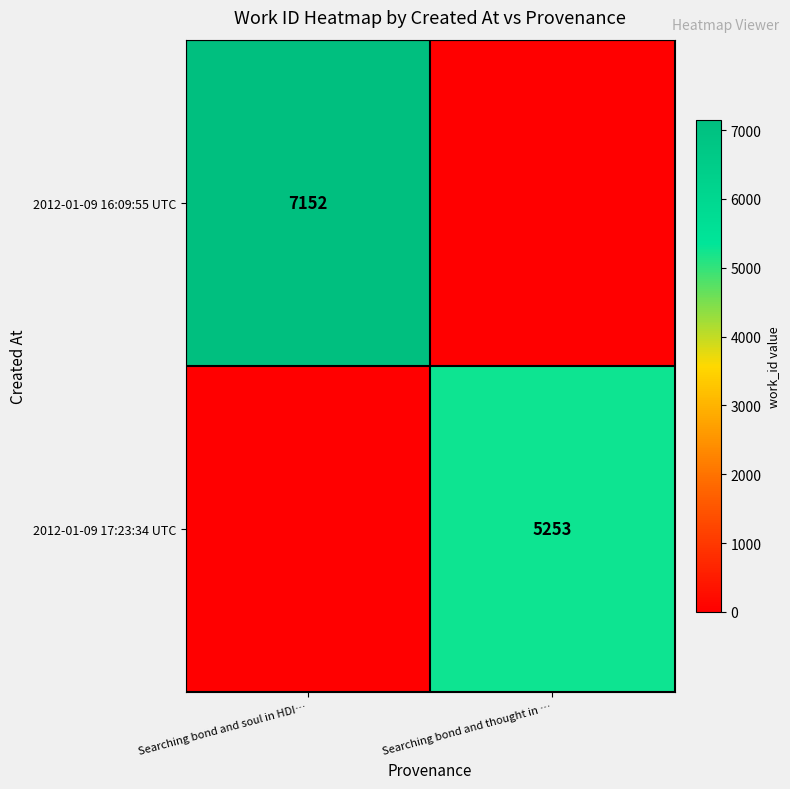

What is the spread (max minus min) of values at Searching bond and thought in …?

5253